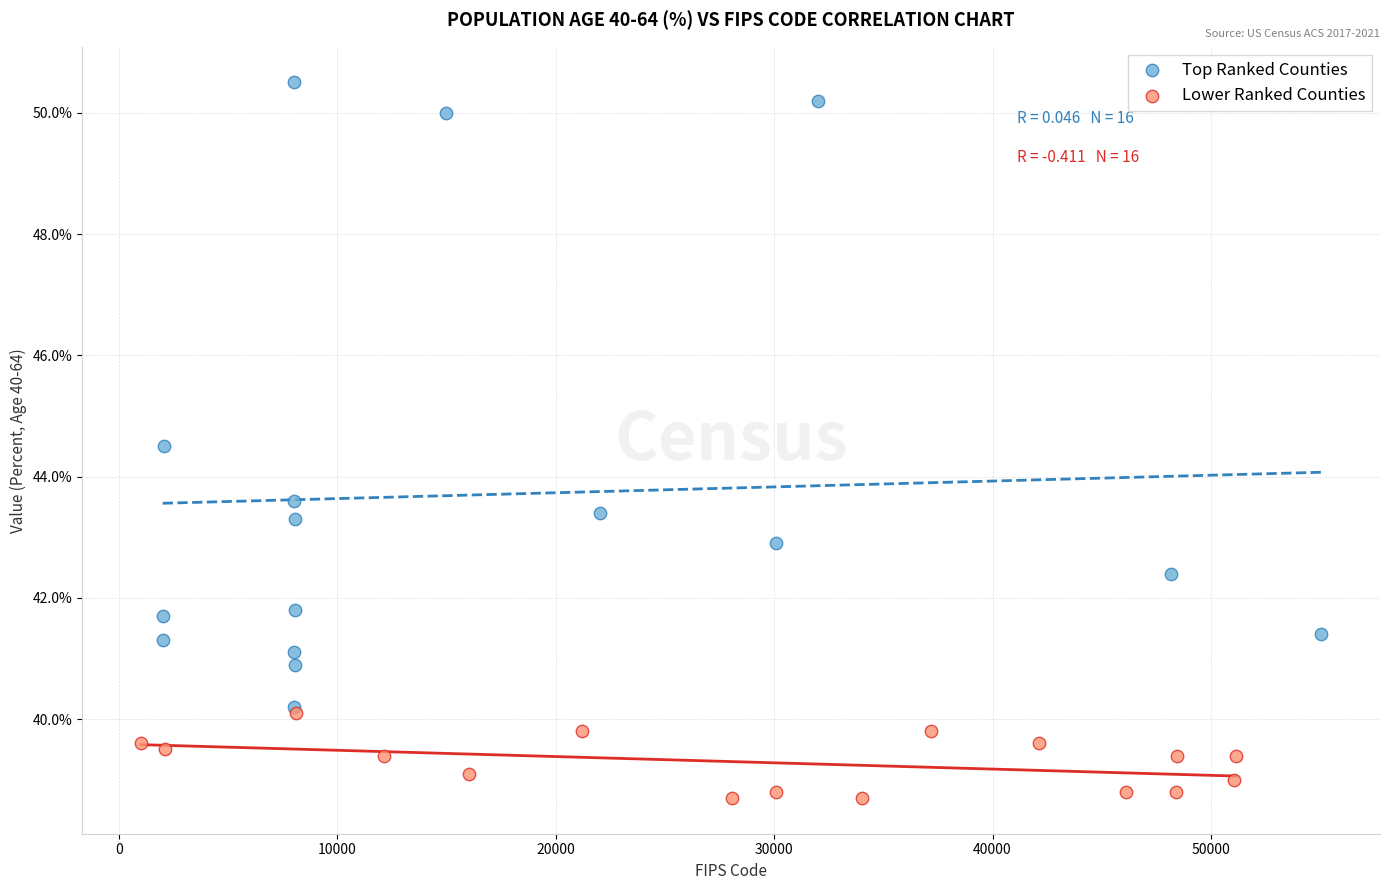

Which series has the widest spread of Y values?

Top Ranked Counties